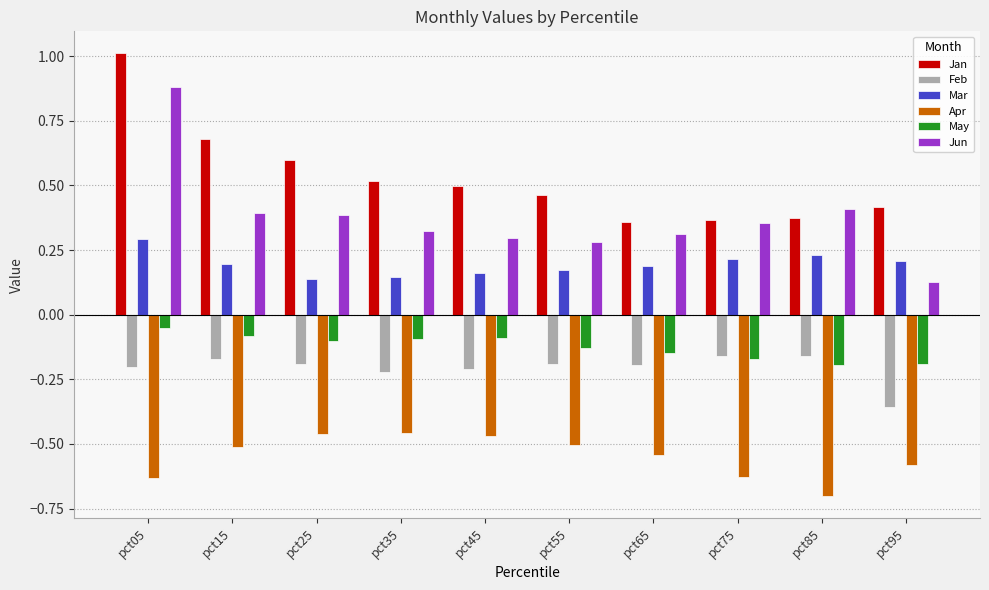

Which series has the largest total across all categories?

Jan